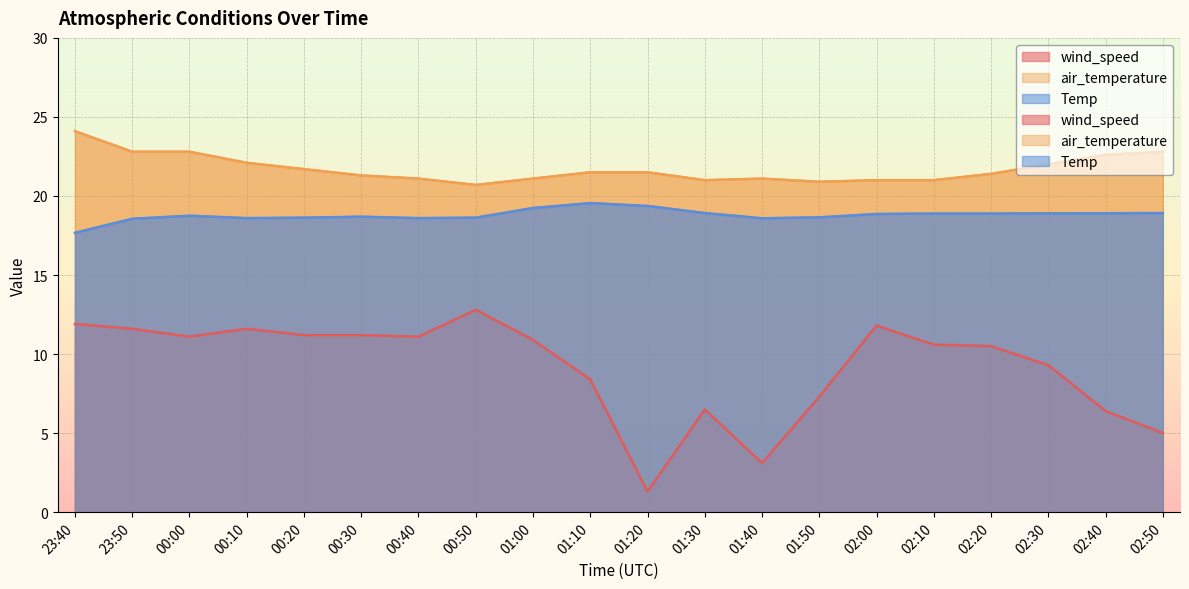

Reading left to right, extract all data points from this chart.

wind_speed: 11.9	11.6	11.1	11.6	11.2	11.2	11.1	12.8	10.9	8.4	1.3	6.5	3.1	7.3	11.8	10.6	10.5	9.3	6.4	5.0
air_temperature: 24.1	22.8	22.8	22.1	21.7	21.3	21.1	20.7	21.1	21.5	21.5	21.0	21.1	20.9	21.0	21.0	21.4	22.0	22.6	22.8
Temp: 17.7	18.6	18.8	18.6	18.6	18.7	18.6	18.6	19.2	19.6	19.4	18.9	18.6	18.6	18.9	18.9	18.9	18.9	18.9	18.9